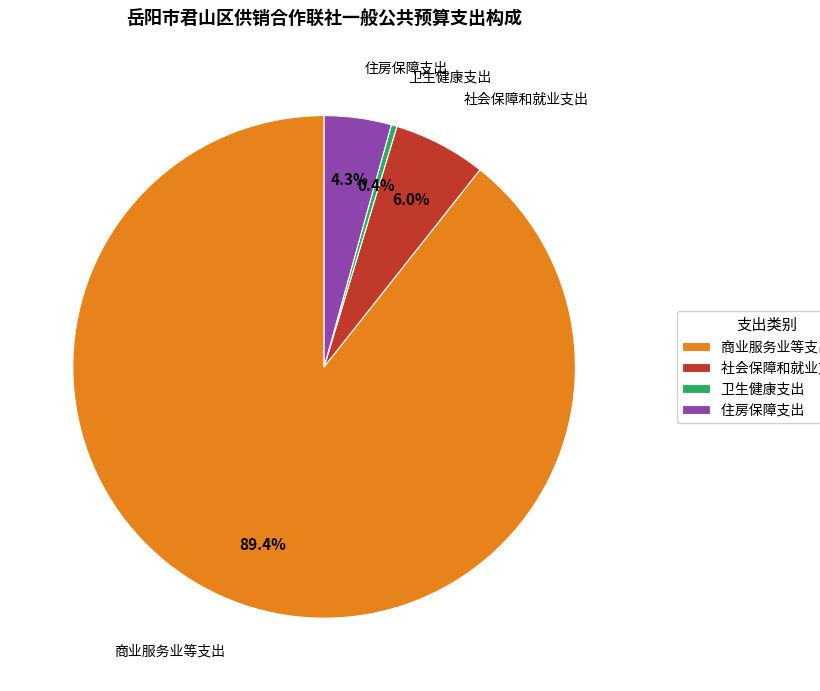

To the nearest percent, what portion does 社会保障和就业支出 represent?

6%